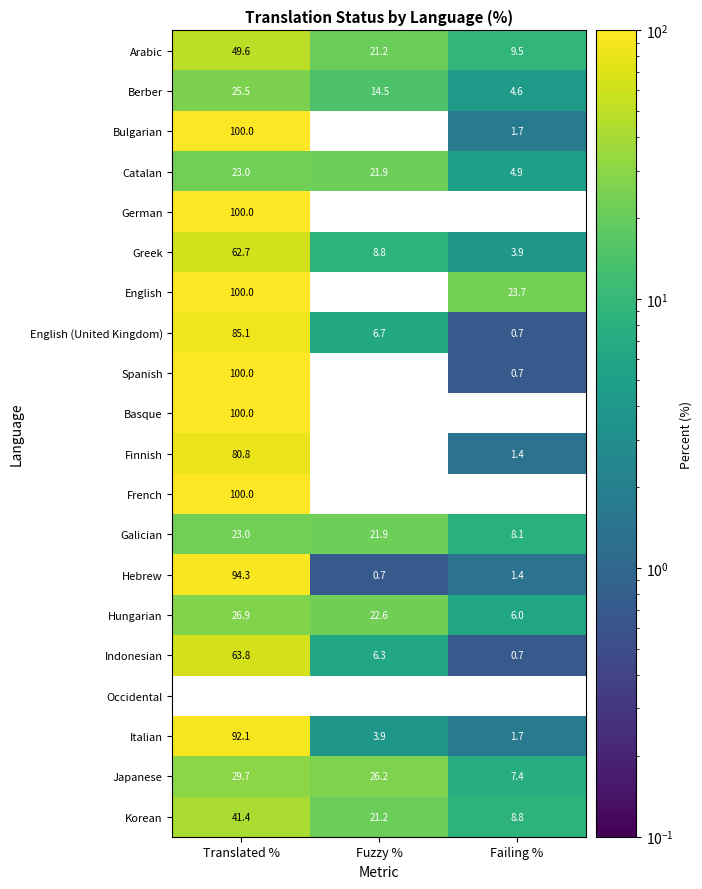

Which category has the highest value across all series?

Translated %